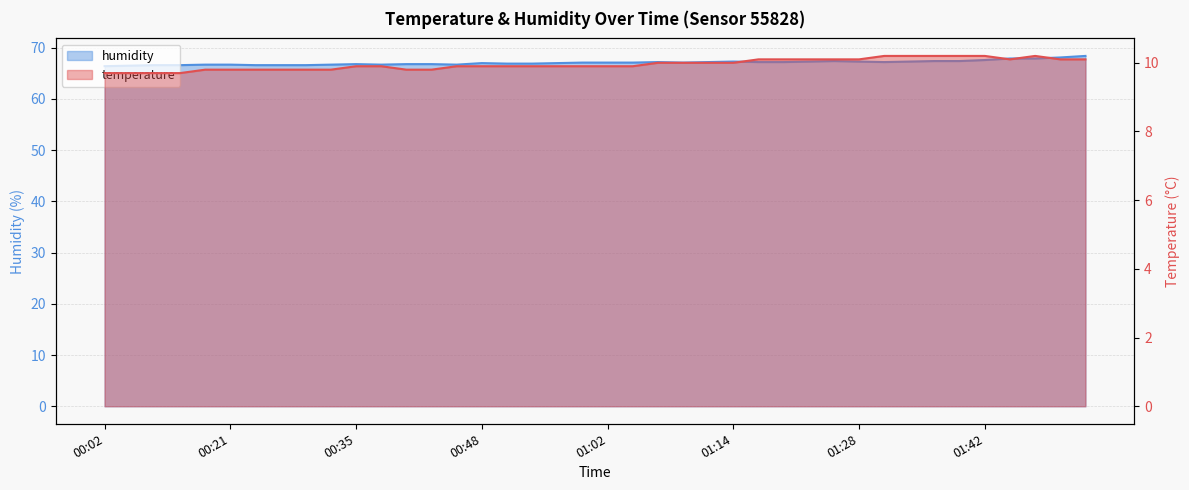

Rank the series by their maximum value, from highest to lowest.

humidity, temperature